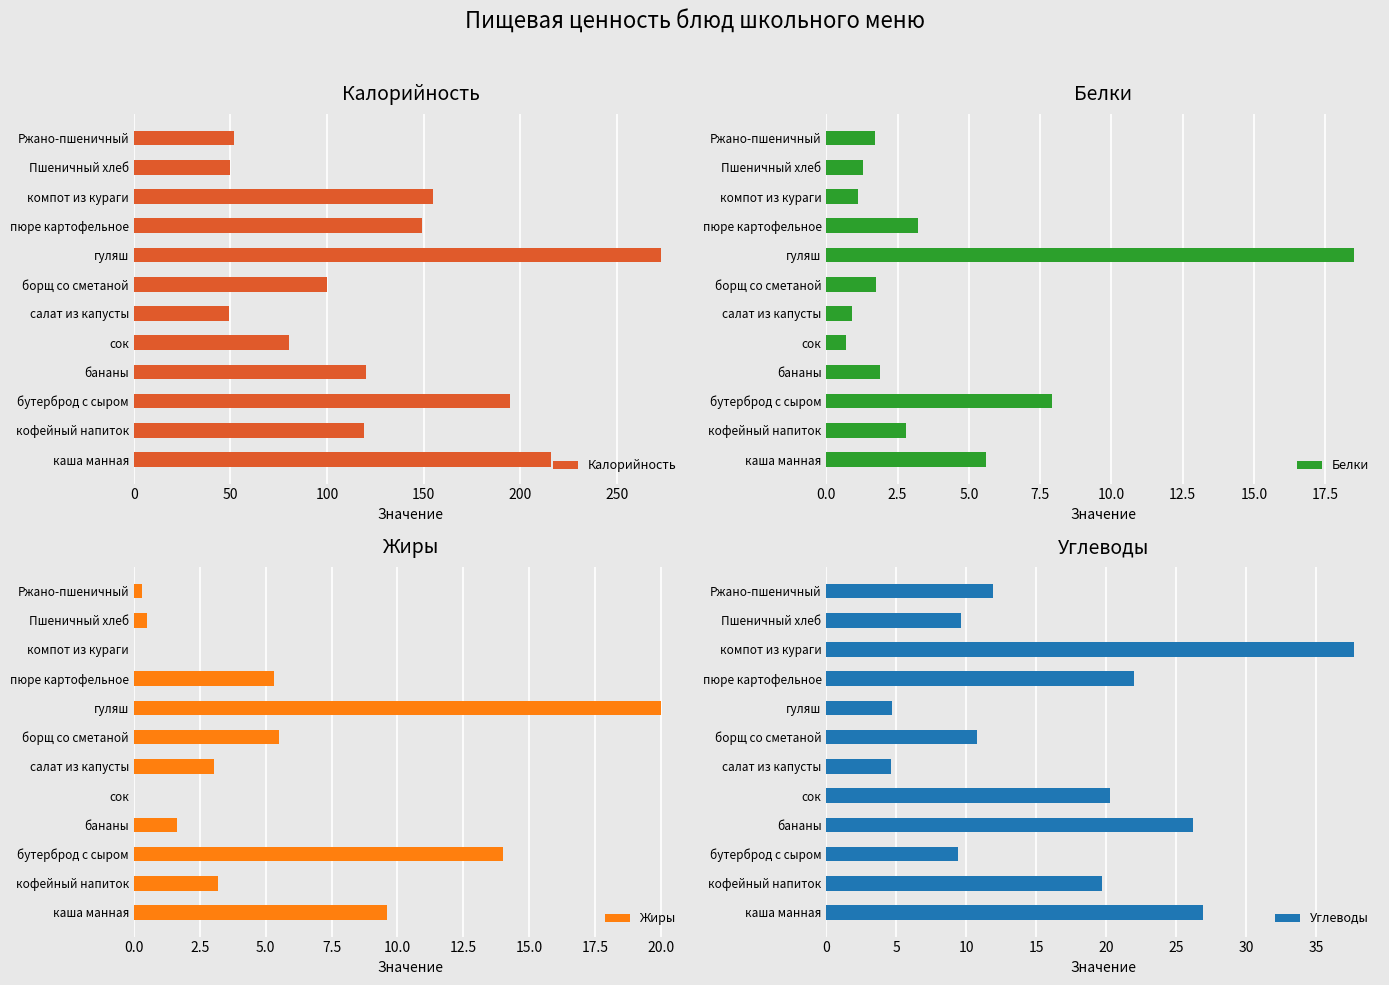

The Калорийность series shows 138.5 at сок. True or false?

False